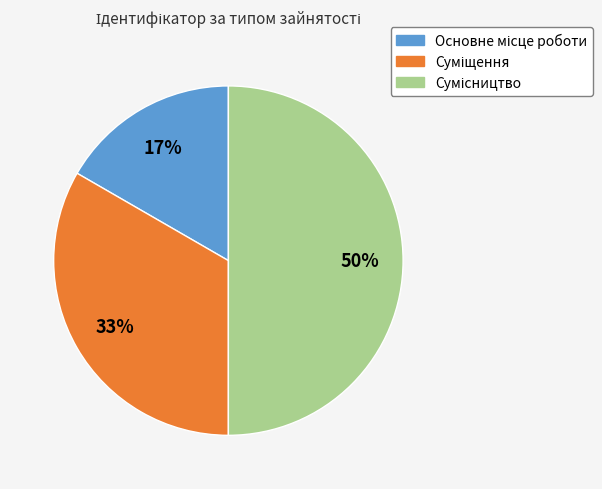

To the nearest percent, what is the average slice percentage?

33%